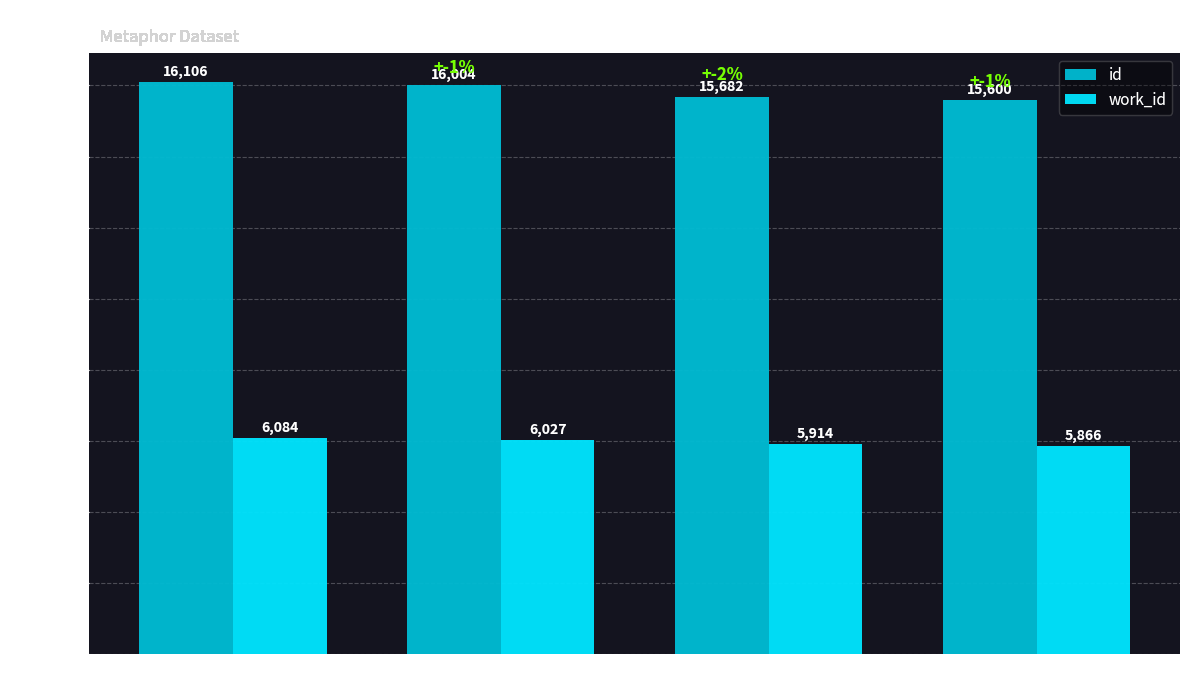

What is the minimum value shown in the chart?

5866